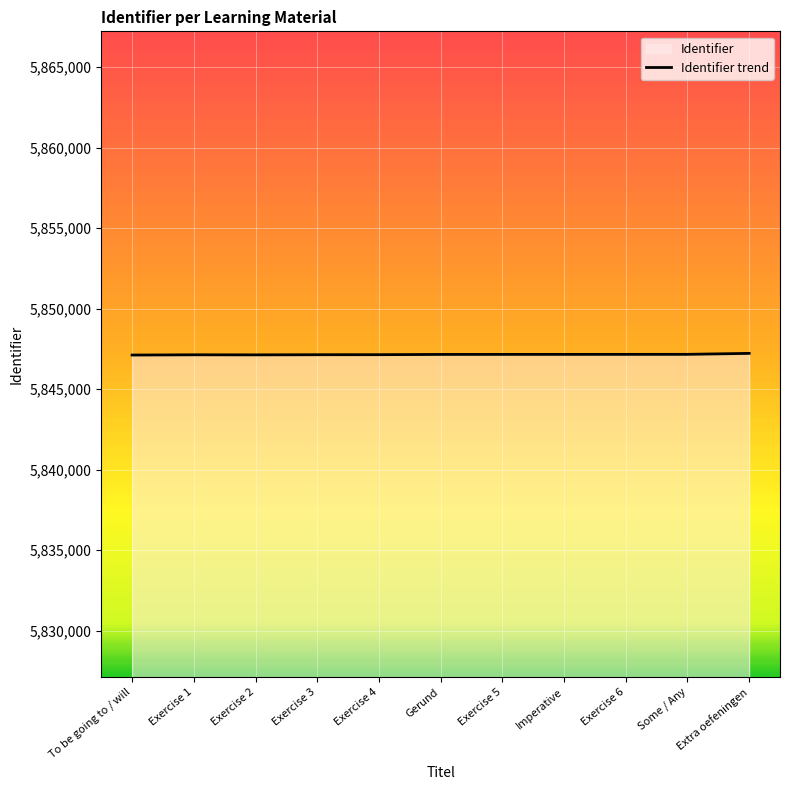

How many categories are shown in the chart?

11